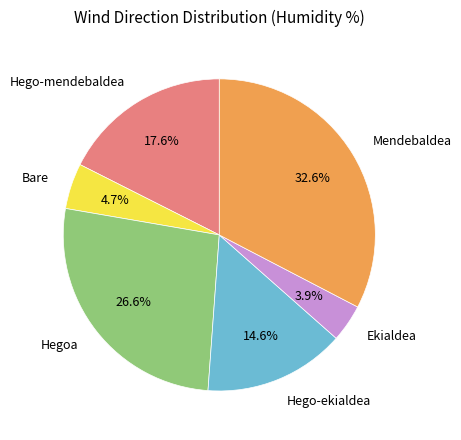

What percentage is the Hego-ekialdea slice, to the nearest percent?

15%